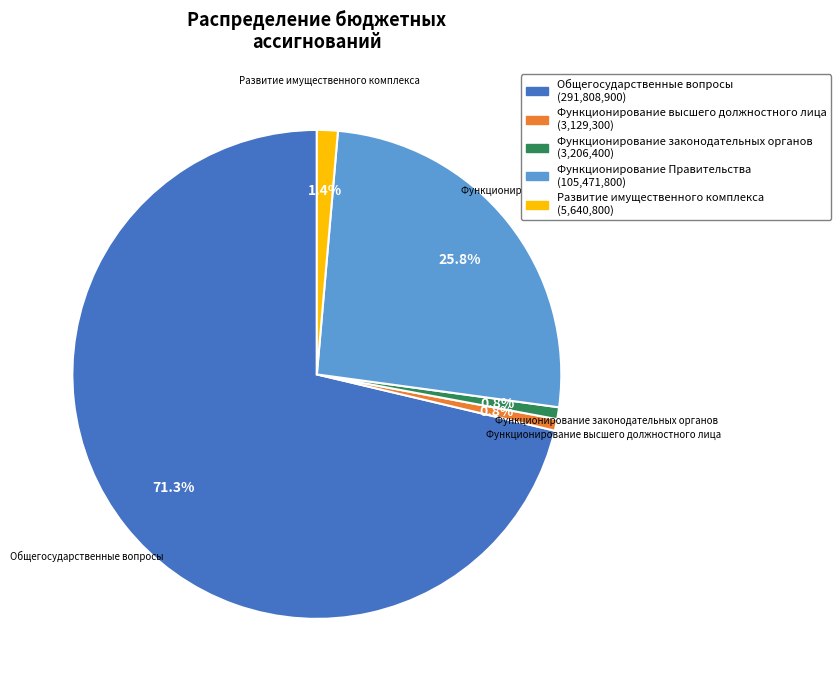

What is the total percentage of Развитие имущественного комплекса and Функционирование законодательных органов?

2.2%